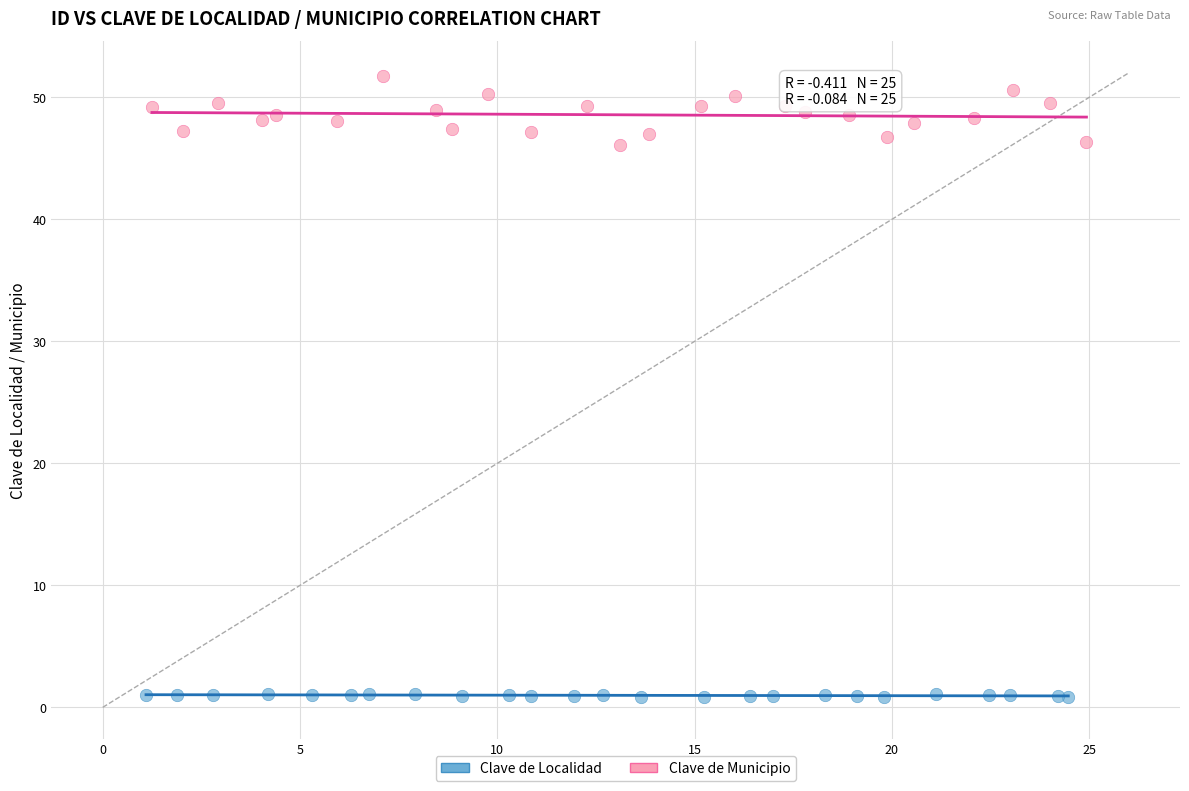

Which series contains the highest Y value?

Clave de Municipio